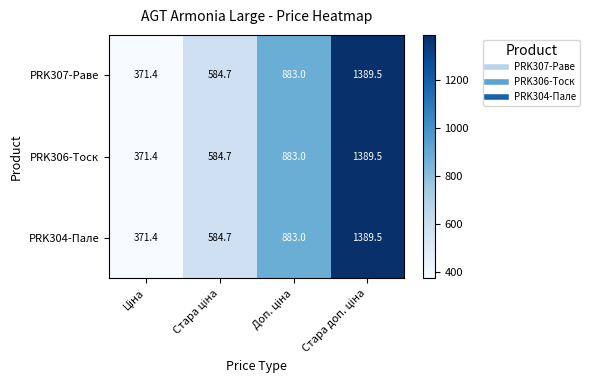

What is the difference between the maximum and minimum values in the PRK307-Раве series?

1018.1